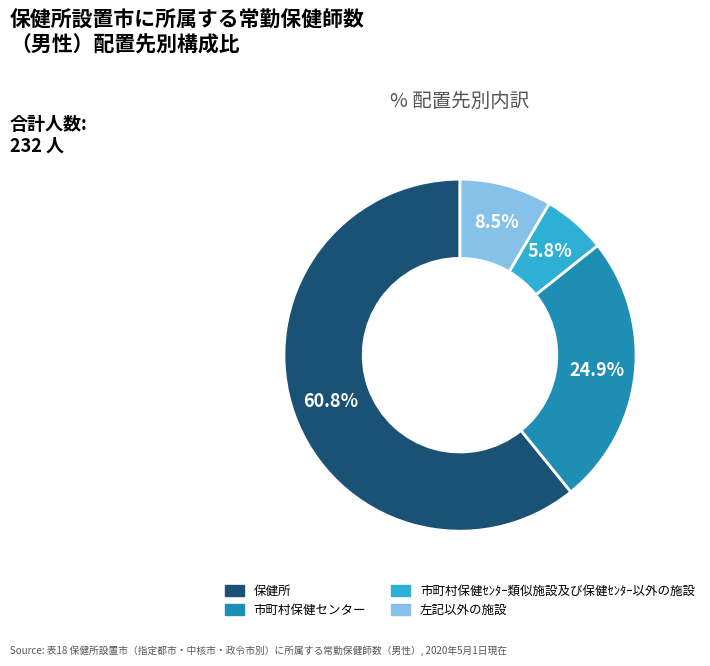

Do 保健所 and 市町村保健センター together represent more than half of the pie?

Yes